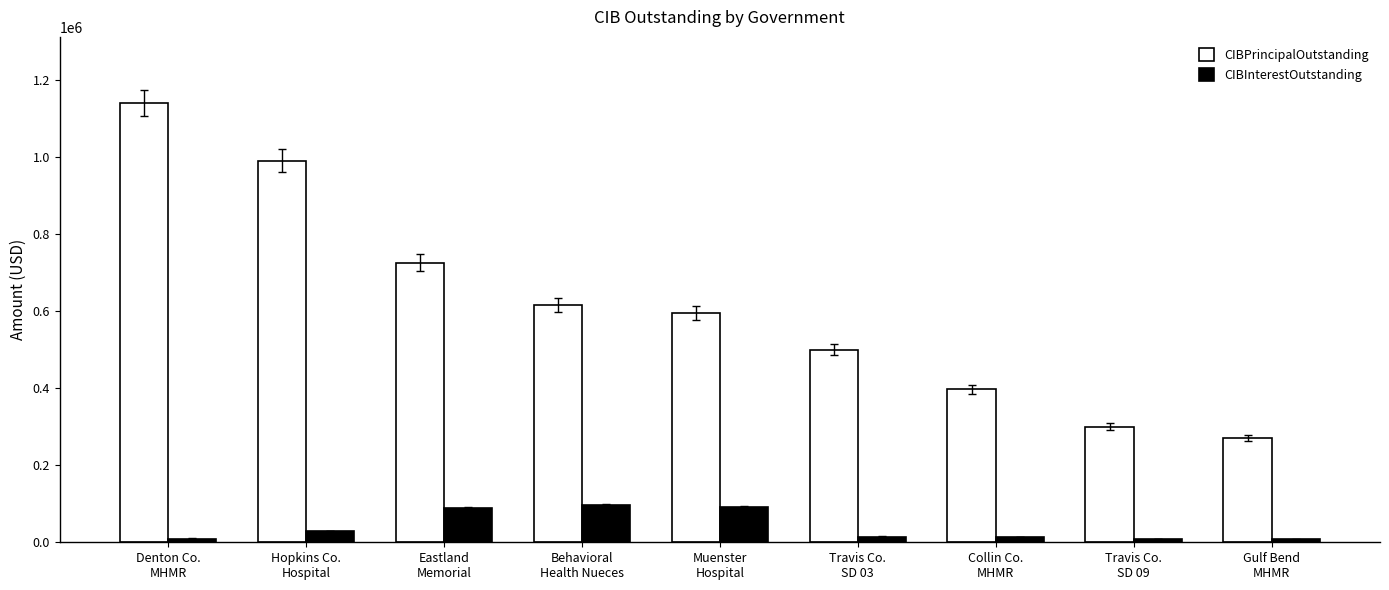

What is the value of the CIBInterestOutstanding bar at the 7th from the left?

14399.6